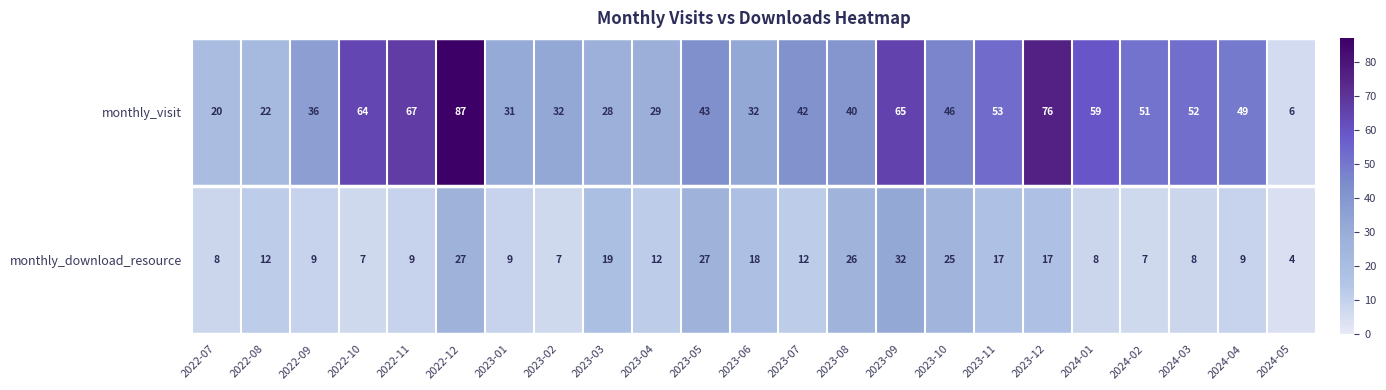

Between 2023-01 and 2023-10, which series saw the biggest shift?

monthly_download_resource